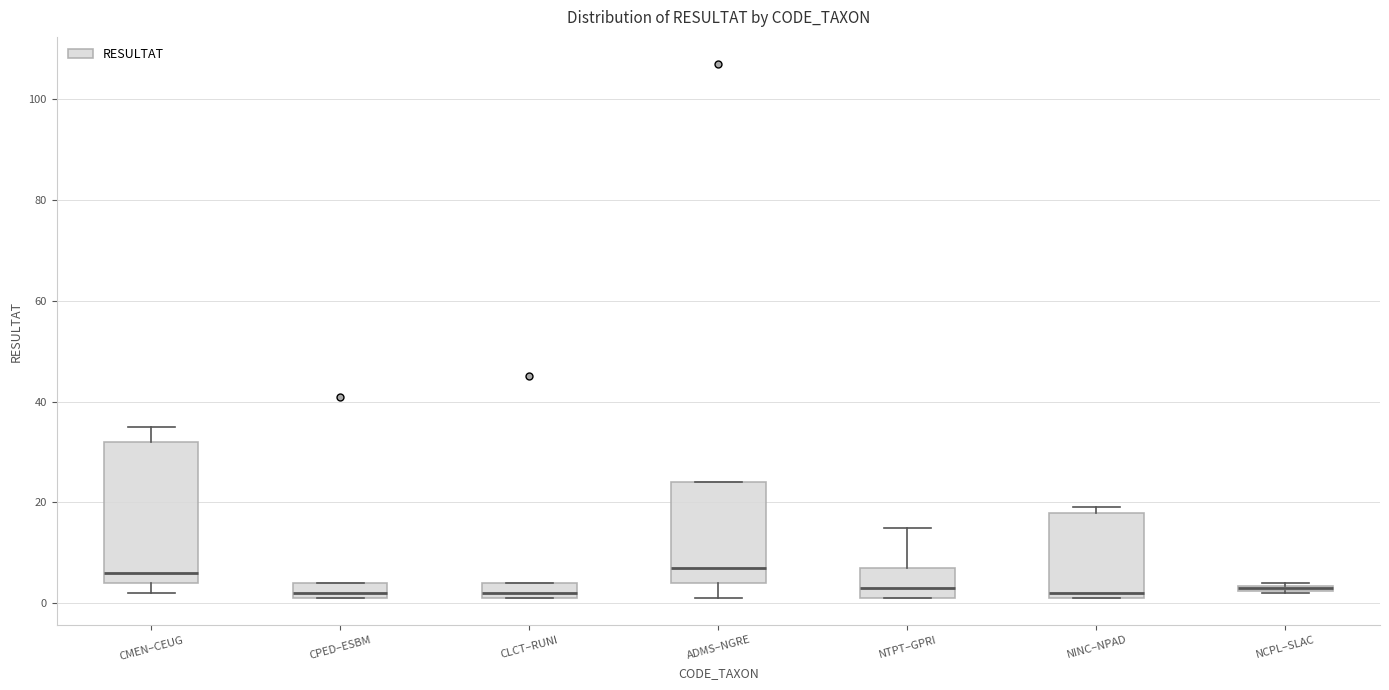

Which box is the tallest, from its lower edge to its upper edge?

CMEN–CEUG